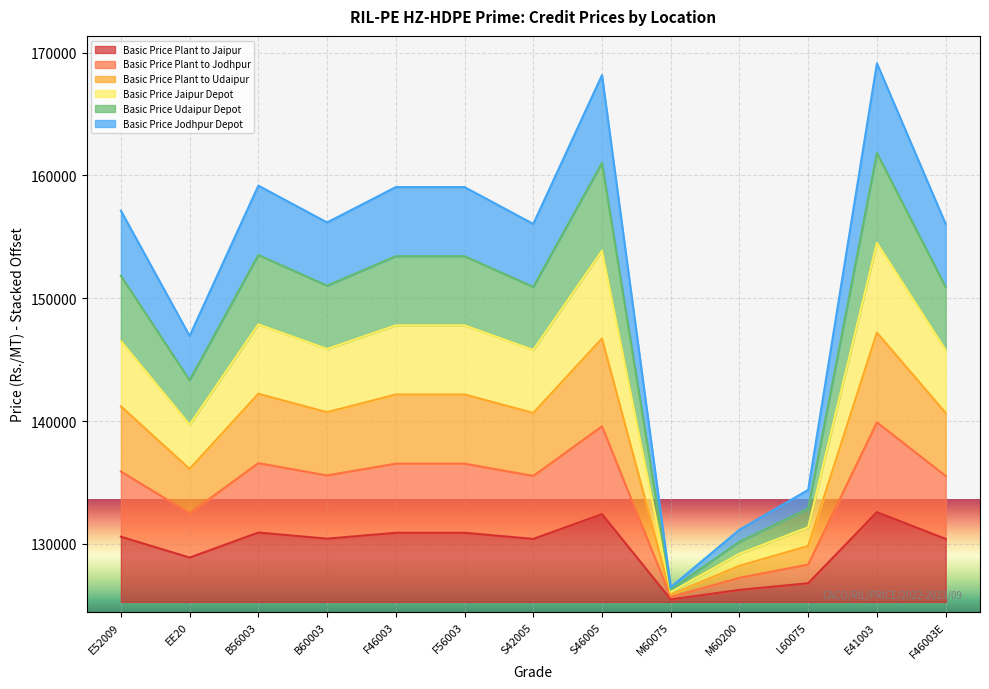

The Basic Price Plant to Jodhpur series shows 56941 at M60075. True or false?

False